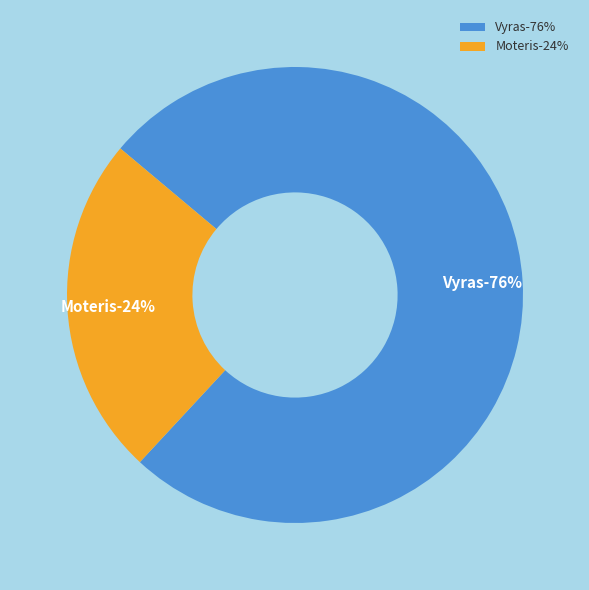

Combined, what portion of the pie is Moteris and Vyras?

100.0%